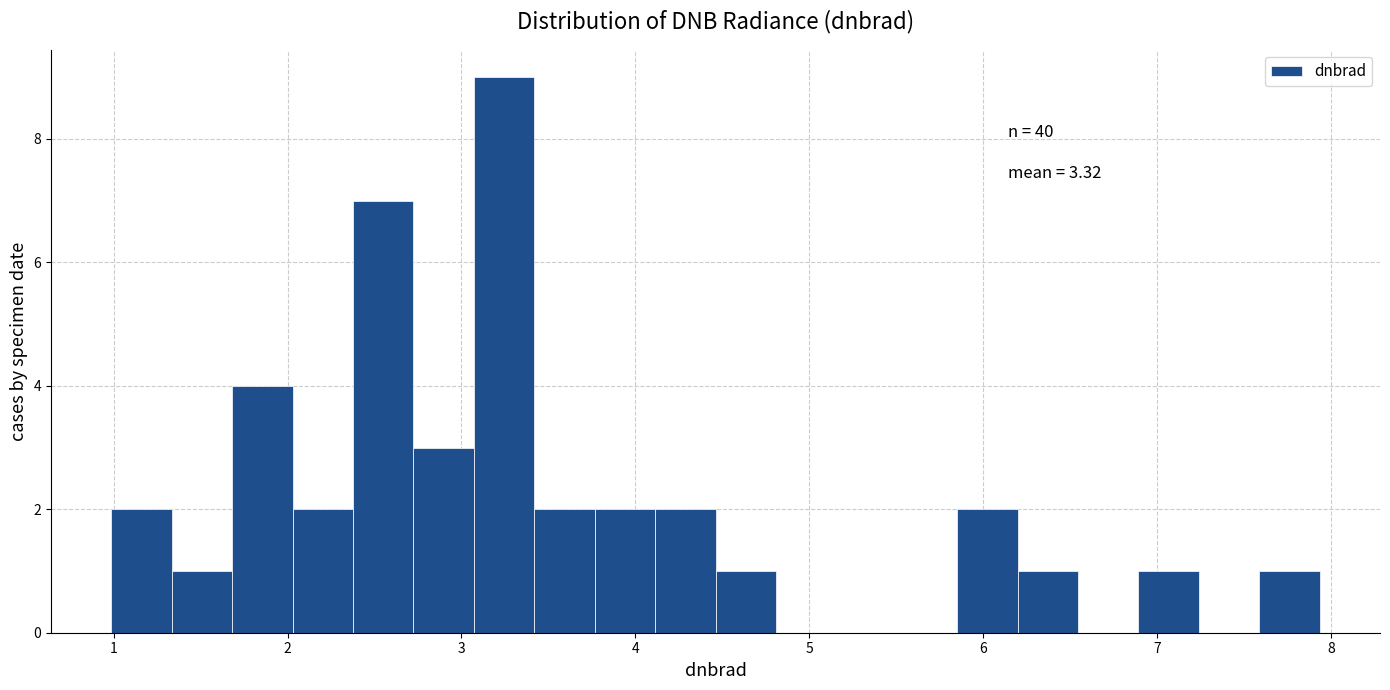

Read against the x-axis, roughly where is the centre of the tallest bar?

3.2